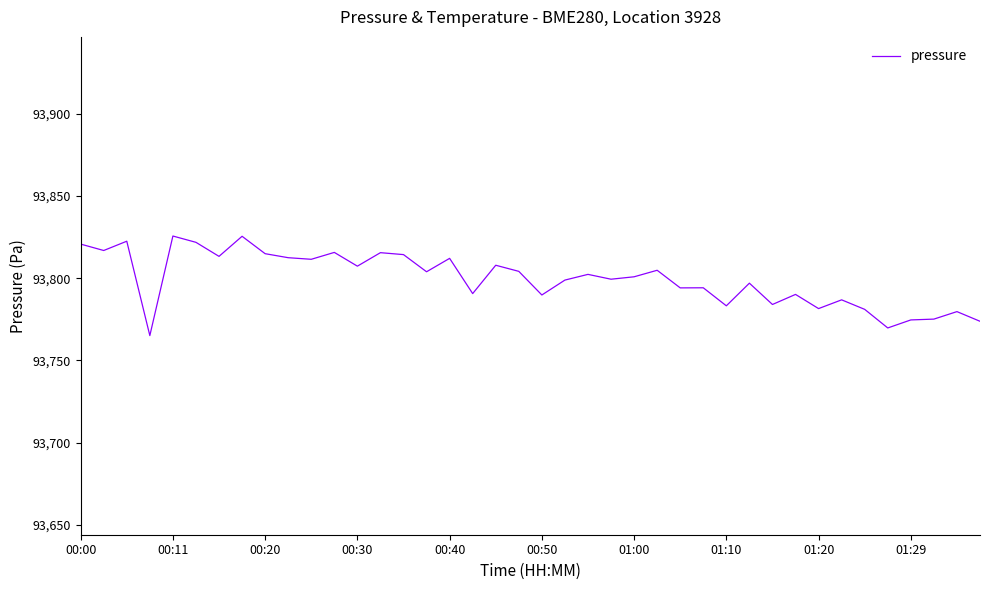

What is the difference between the maximum and minimum values?

60.6